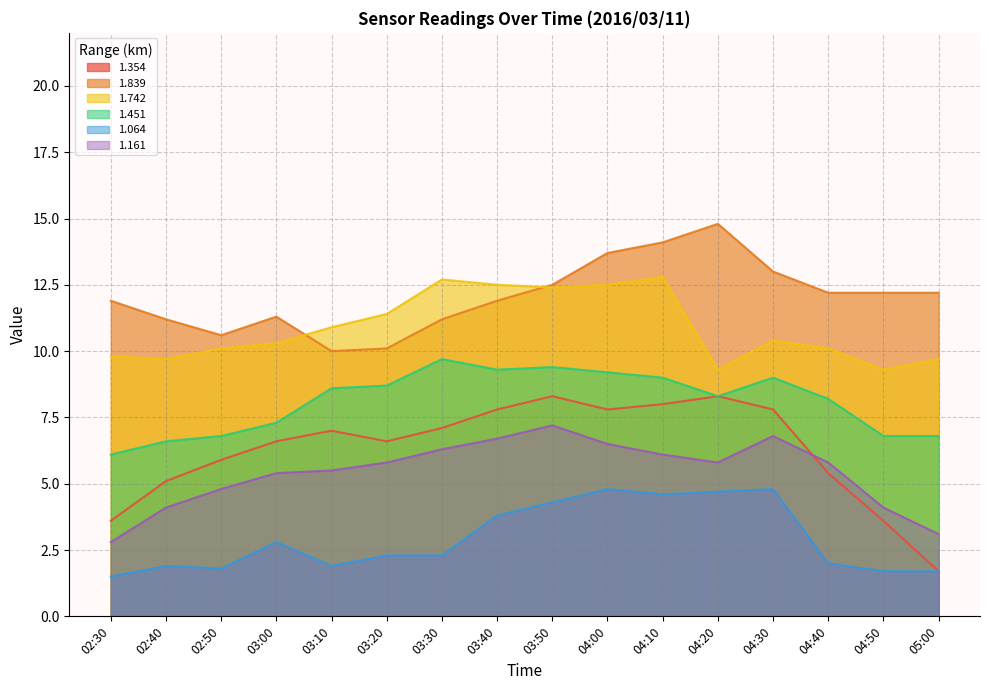

True or false: 1.064 has a value of 2.3 at 03:30.

True